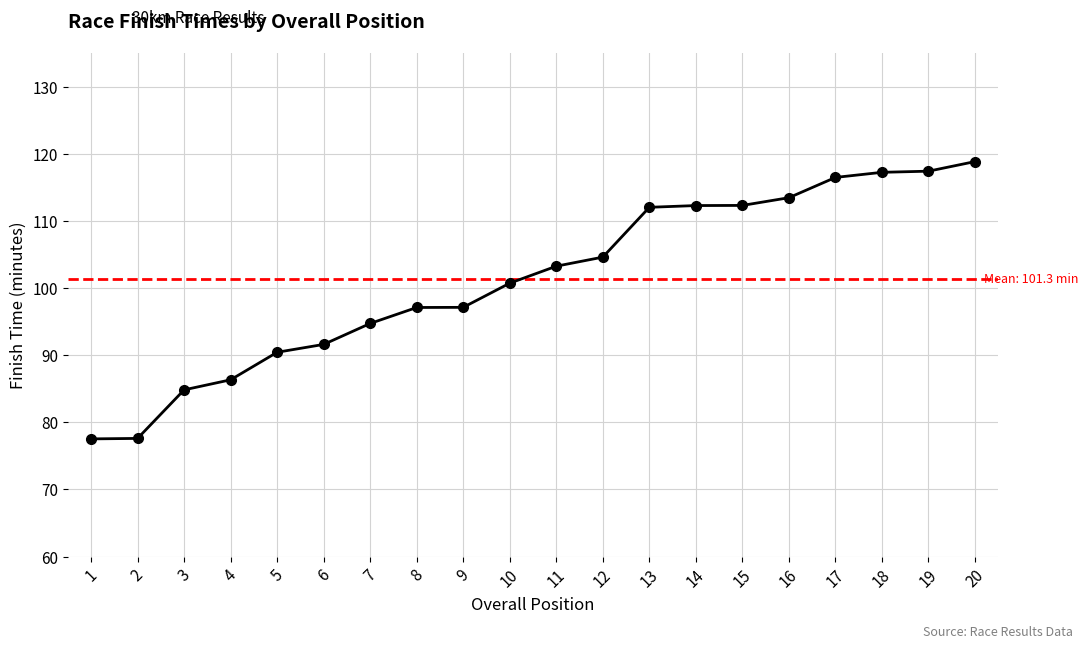

True or false: the data shows 42.4 at 6.

False